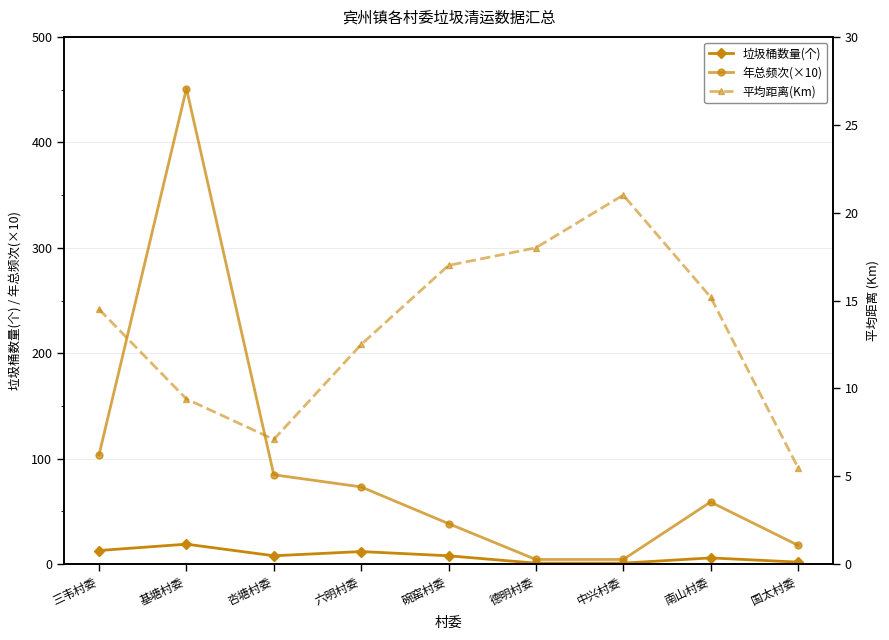

What is the difference between the second highest and minimum values in the 垃圾桶数量(个) series?

12.0